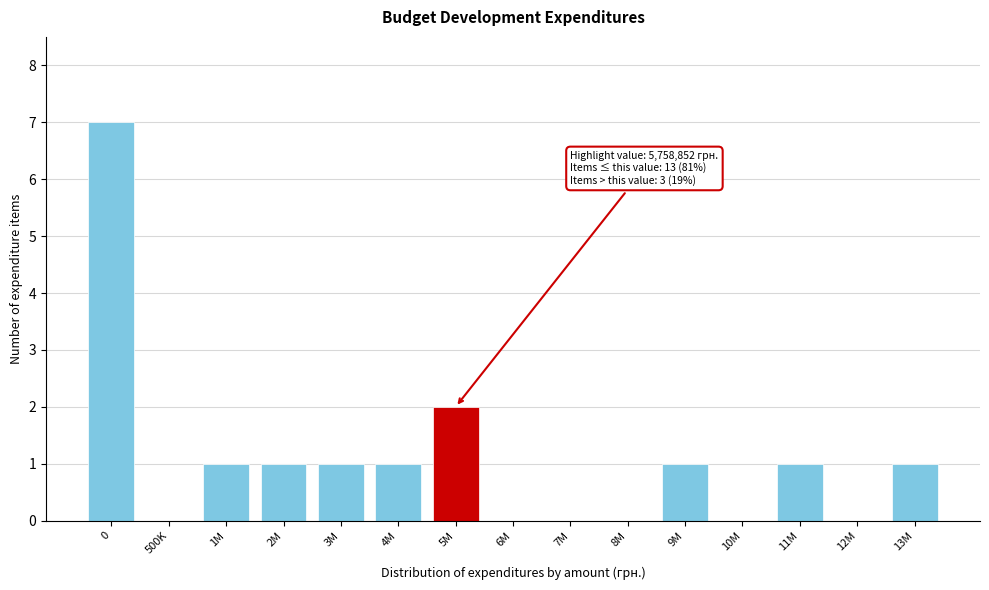

Reading left to right, transcribe all the data shown in this chart.

0=7	500K=0	1M=1	2M=1	3M=1	4M=1	5M=2	6M=0	7M=0	8M=0	9M=1	10M=0	11M=1	12M=0	13M=1